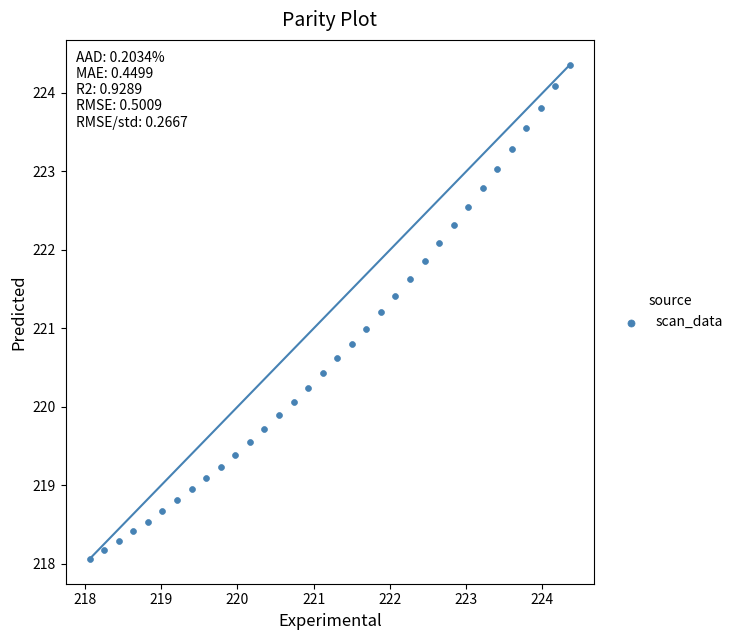

What is the range of Y values (max minus min)?

6.3